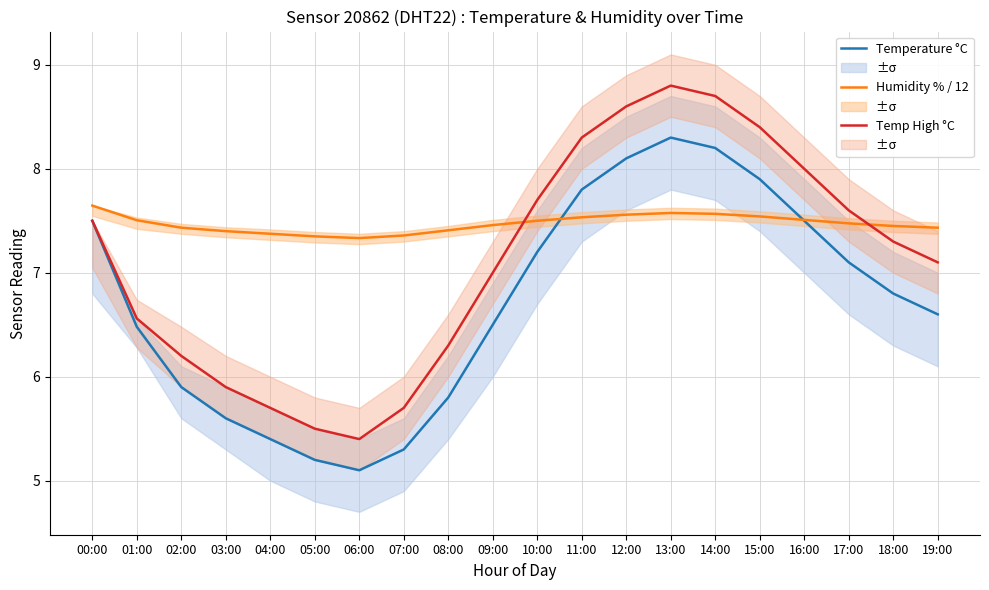

Between 02:00 and 18:00, which series saw the biggest shift?

Temp High °C